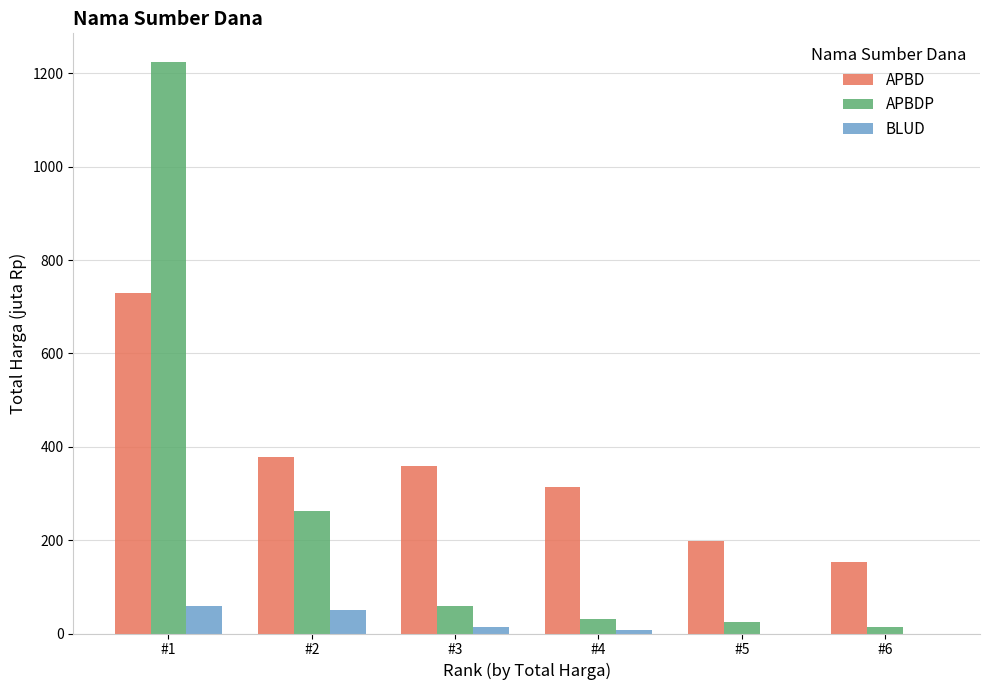

How many values in the APBDP series exceed 59?

3